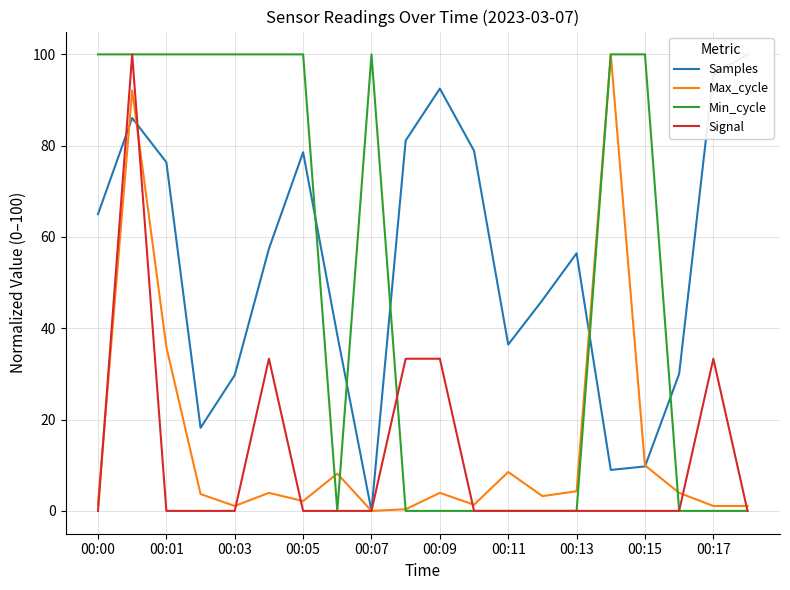

Which series has the largest range (max minus min)?

Samples